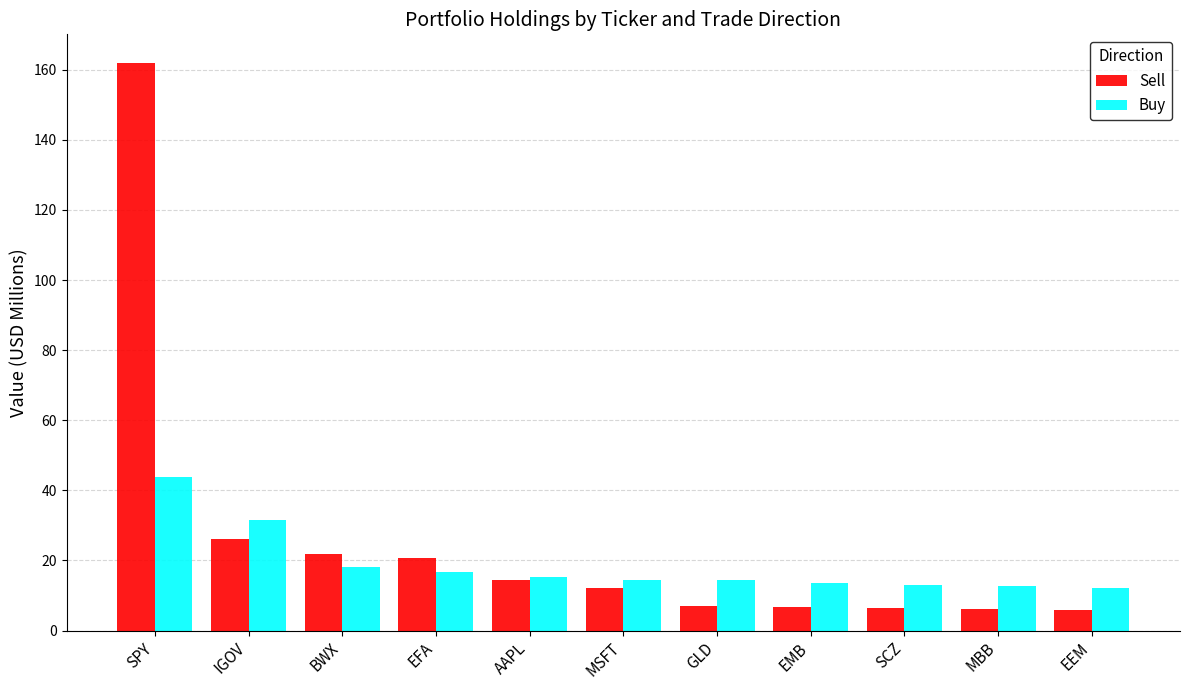

What is the difference between the maximum and minimum values in the Buy series?

31.7